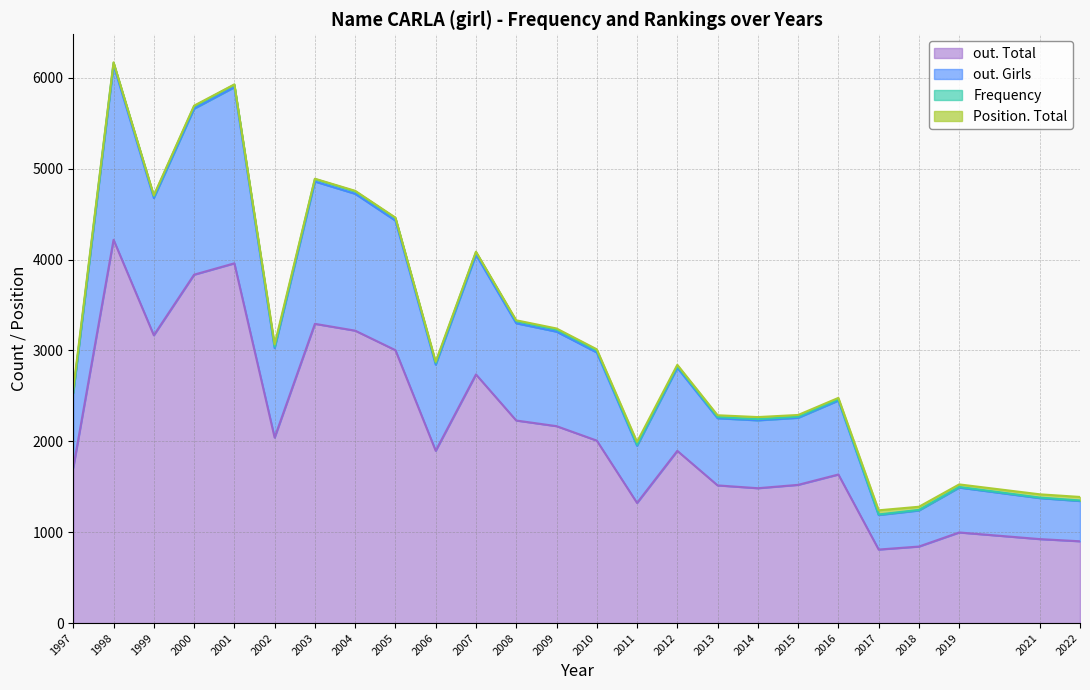

At which label does out. Total reach its peak?

1998